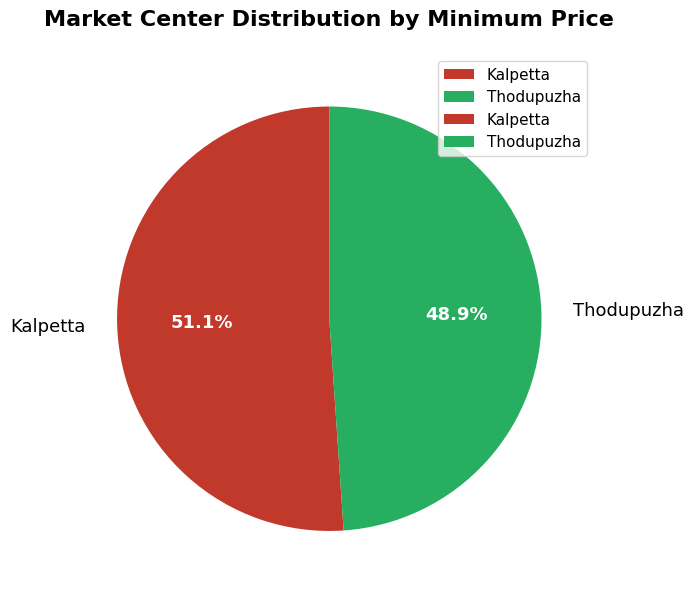

Which category has the biggest portion of the pie?

Kalpetta